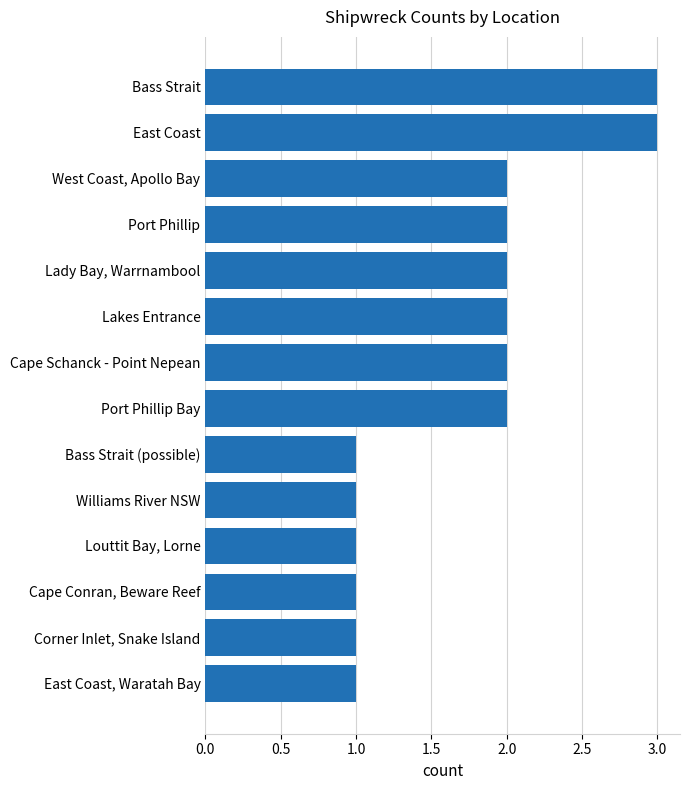

Count the number of categories in the chart.

14